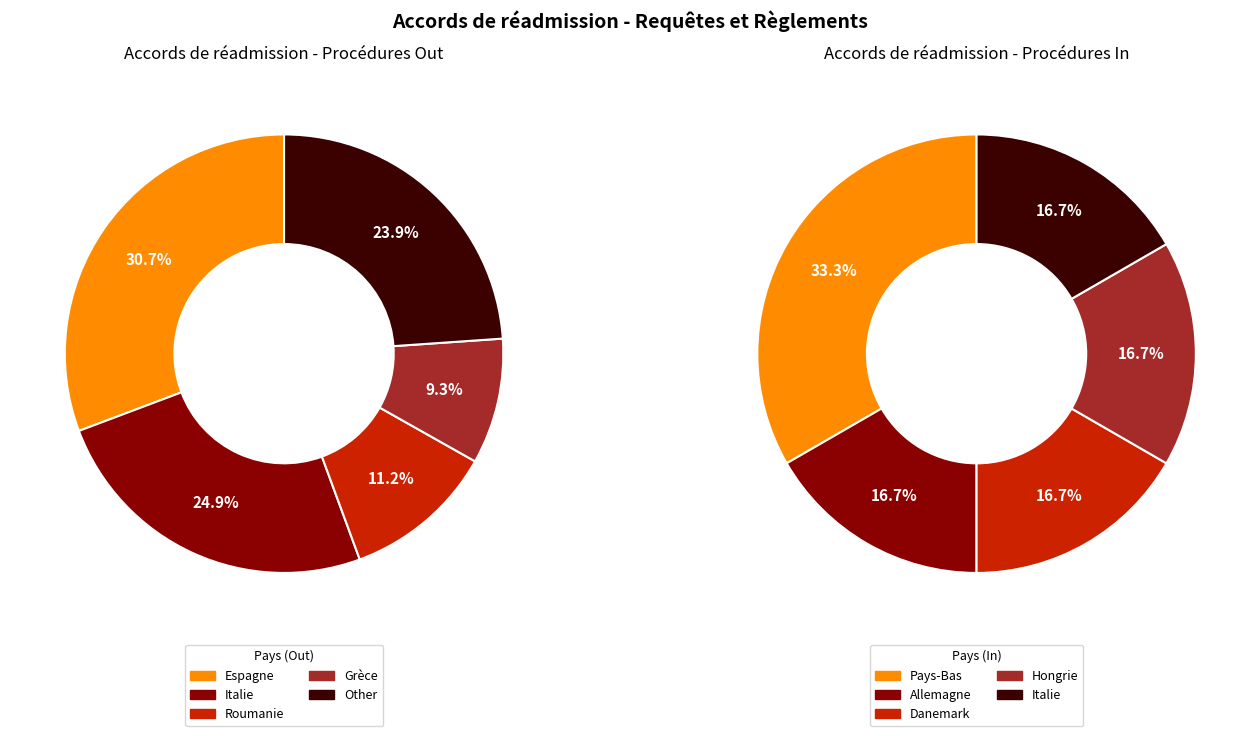

At Danemark, list the series in order from largest to smallest.

Procédures In, Procédures Out